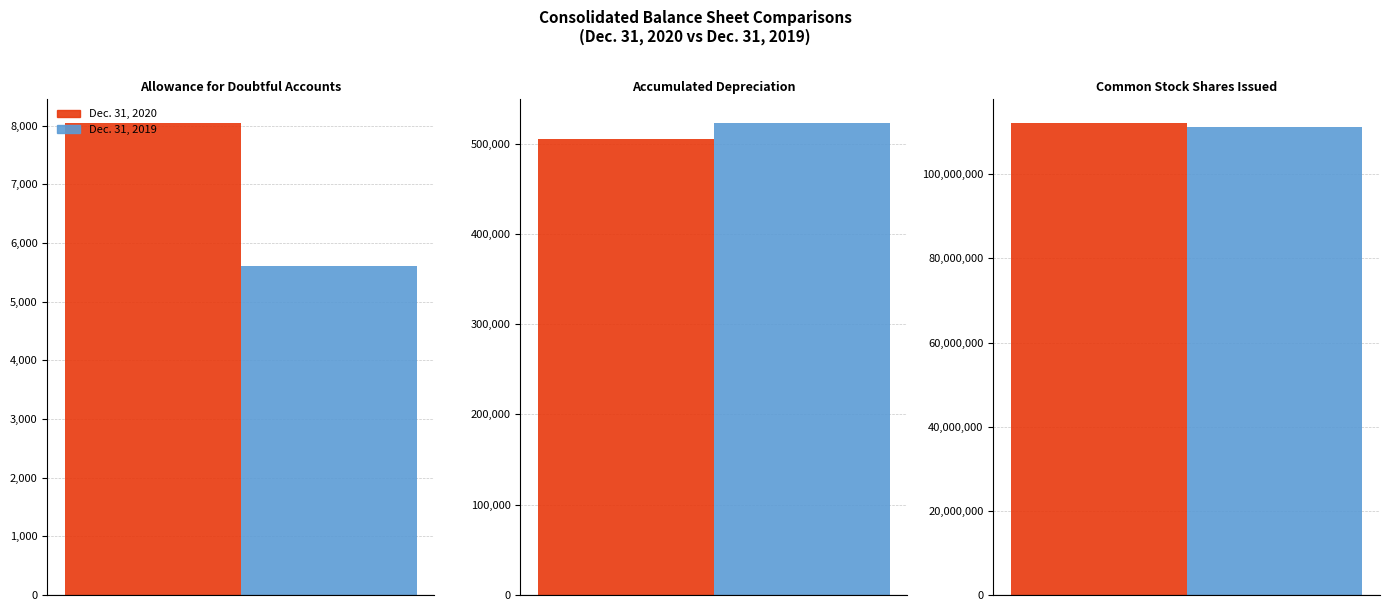

How many bars are there in total?

6